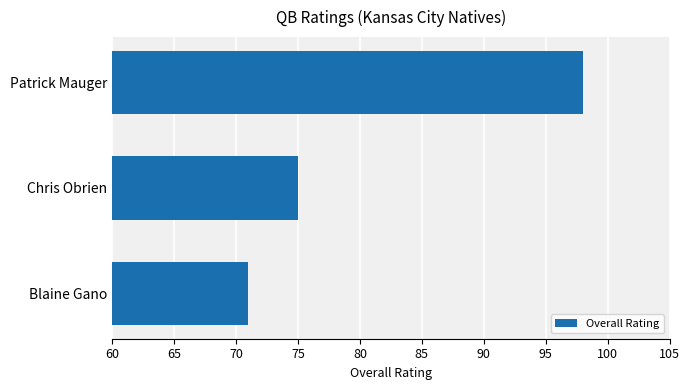

Which category has the highest value across all series?

Patrick Mauger